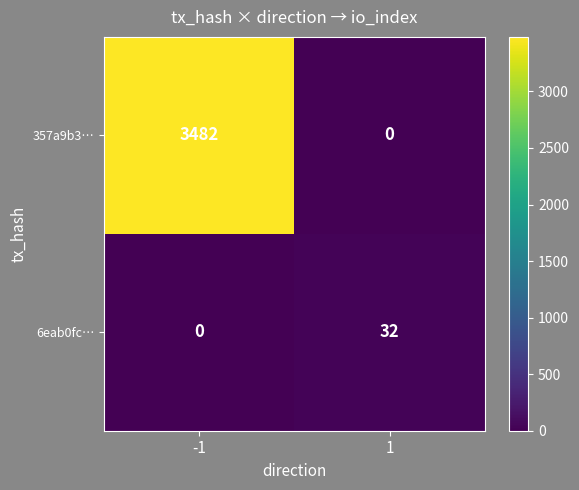

What is the maximum value shown in the chart?

3482